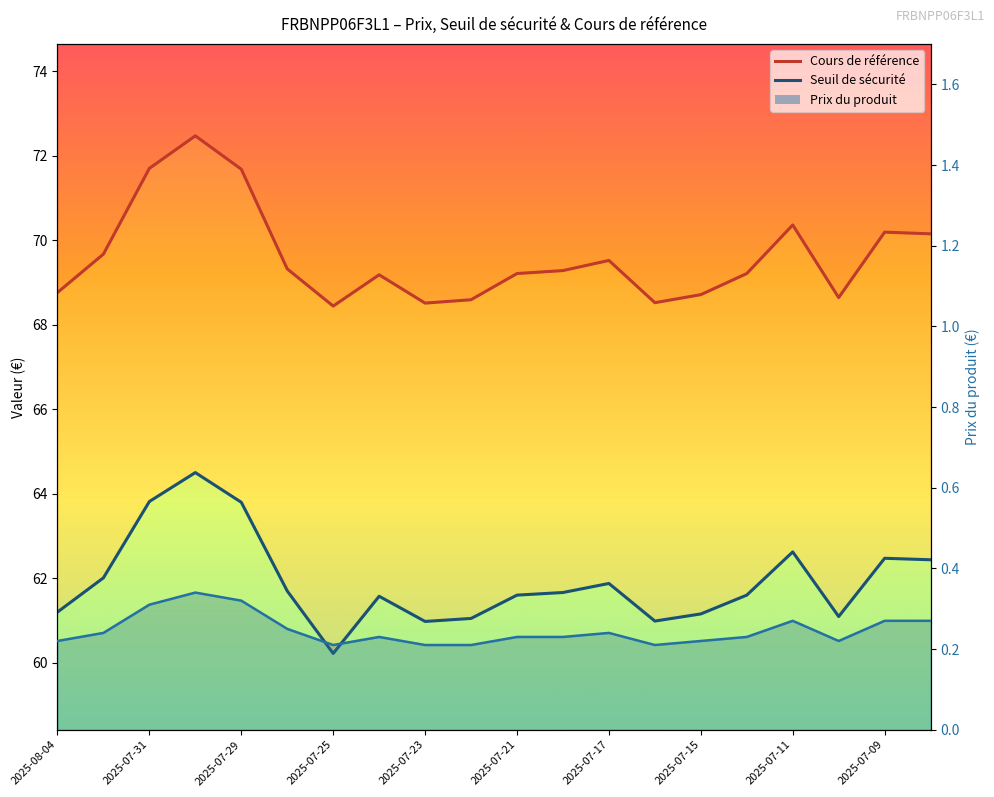

True or false: Seuil de sécurité has more than 1 interior local peaks.

True